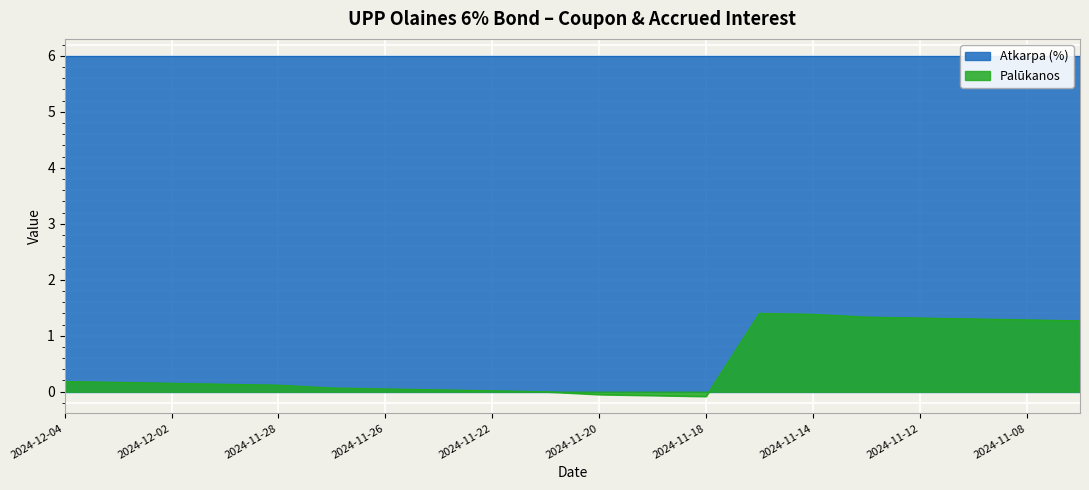

List the labels in order of value, smallest first.

2024-11-18, 2024-11-19, 2024-11-20, 2024-11-21, 2024-11-22, 2024-11-25, 2024-11-26, 2024-11-27, 2024-11-28, 2024-11-29, 2024-12-02, 2024-12-03, 2024-12-04, 2024-11-07, 2024-11-08, 2024-11-11, 2024-11-12, 2024-11-13, 2024-11-14, 2024-11-15